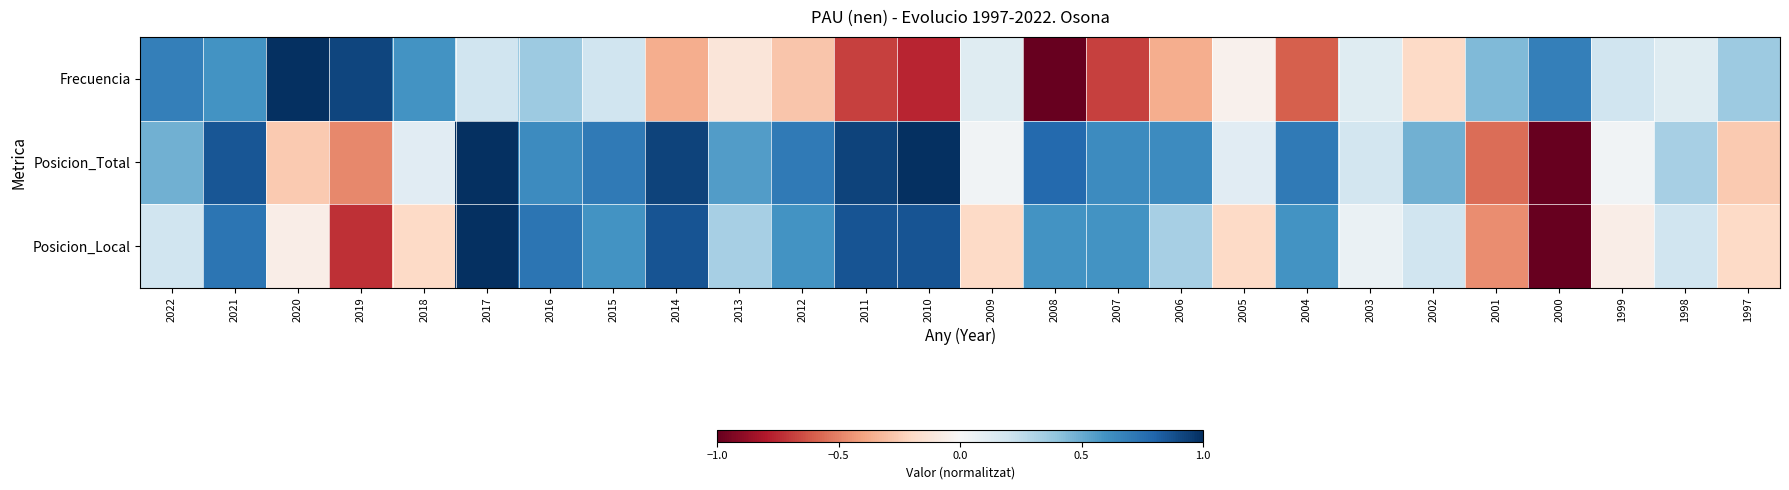

List the series in order of their peak value, highest first.

Frecuencia, Posicion_Total, Posicion_Local